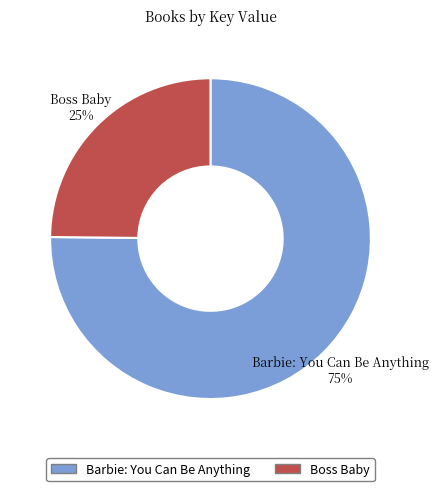

Between Boss Baby and Barbie: You Can Be Anything, which is larger?

Barbie: You Can Be Anything